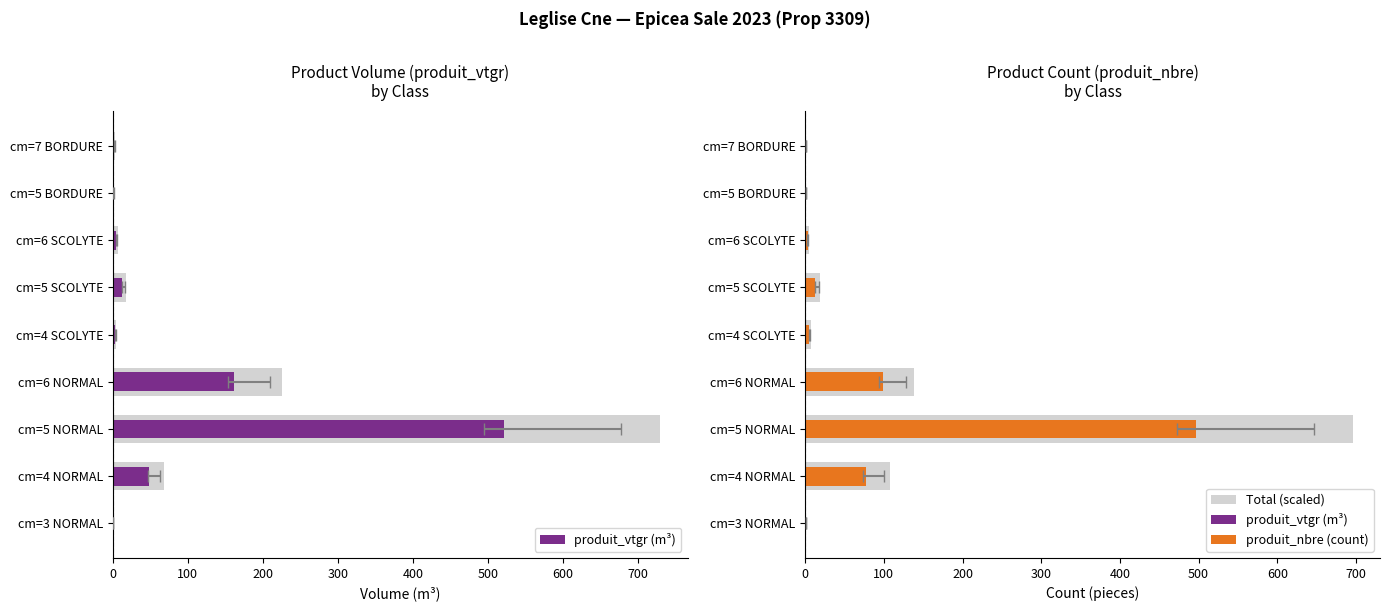

What is the minimum value shown in the chart?

0.4